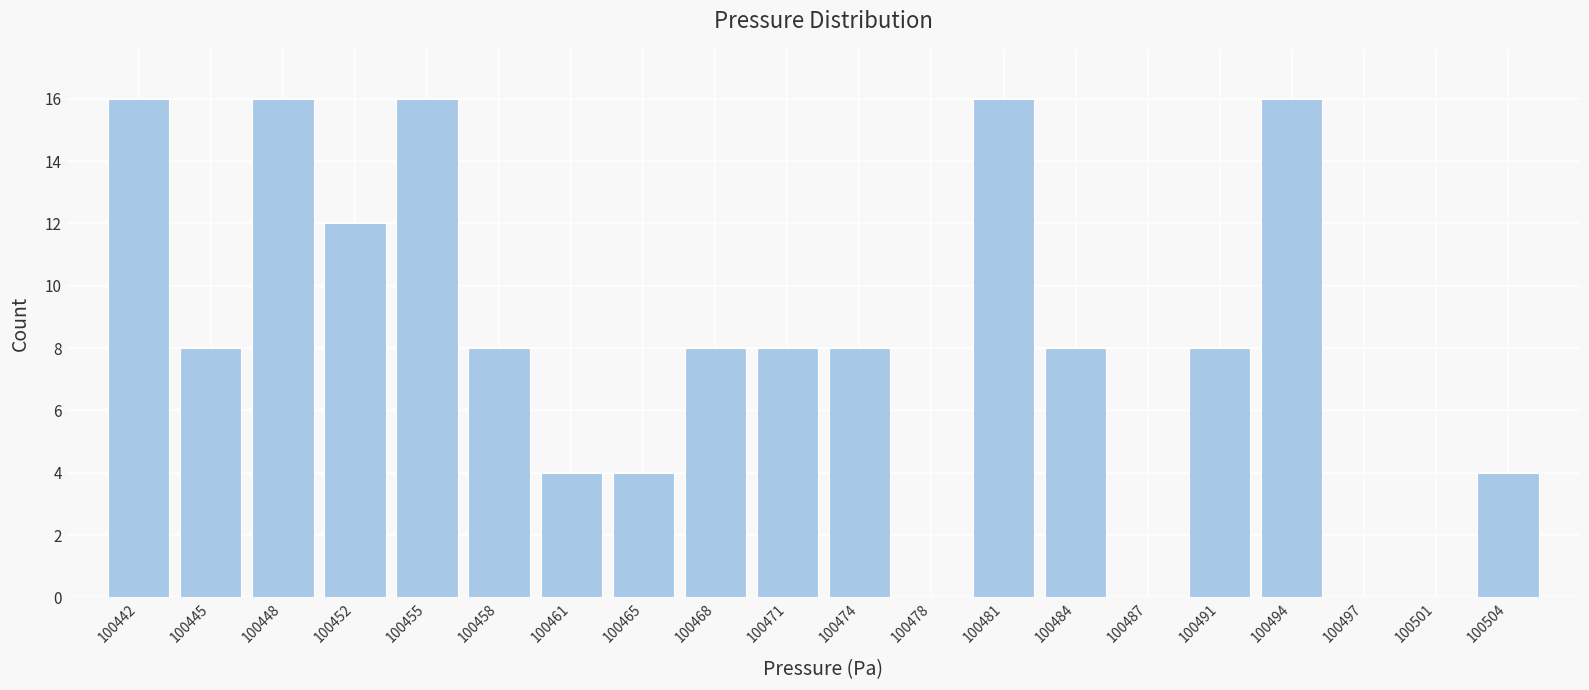

Reading left to right, list every bar in this chart as the range it spans on the x-axis followed by its height. Neither the bar edges nor the heights are printed on the chart, so give them approximately, as read against the axes.

100440.0 to 100443.5: 16
100443.5 to 100446.5: 8
100446.5 to 100450.0: 16
100450.0 to 100453.0: 12
100453.0 to 100456.5: 16
100456.5 to 100460.0: 8
100460.0 to 100463.0: 4
100463.0 to 100466.5: 4
100466.5 to 100469.5: 8
100469.5 to 100473.0: 8
100473.0 to 100476.0: 8
100476.0 to 100479.5: 0
100479.5 to 100482.5: 16
100482.5 to 100486.0: 8
100486.0 to 100489.0: 0
100489.0 to 100492.5: 8
100492.5 to 100495.5: 16
100495.5 to 100499.0: 0
100499.0 to 100502.0: 0
100502.0 to 100505.5: 4